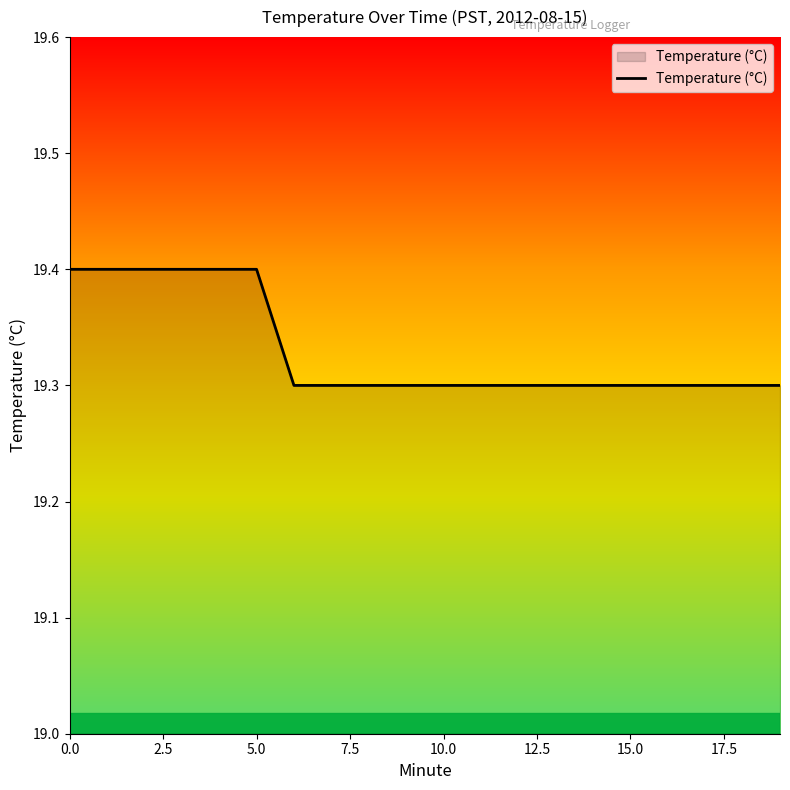

What is the greatest value displayed?

19.4